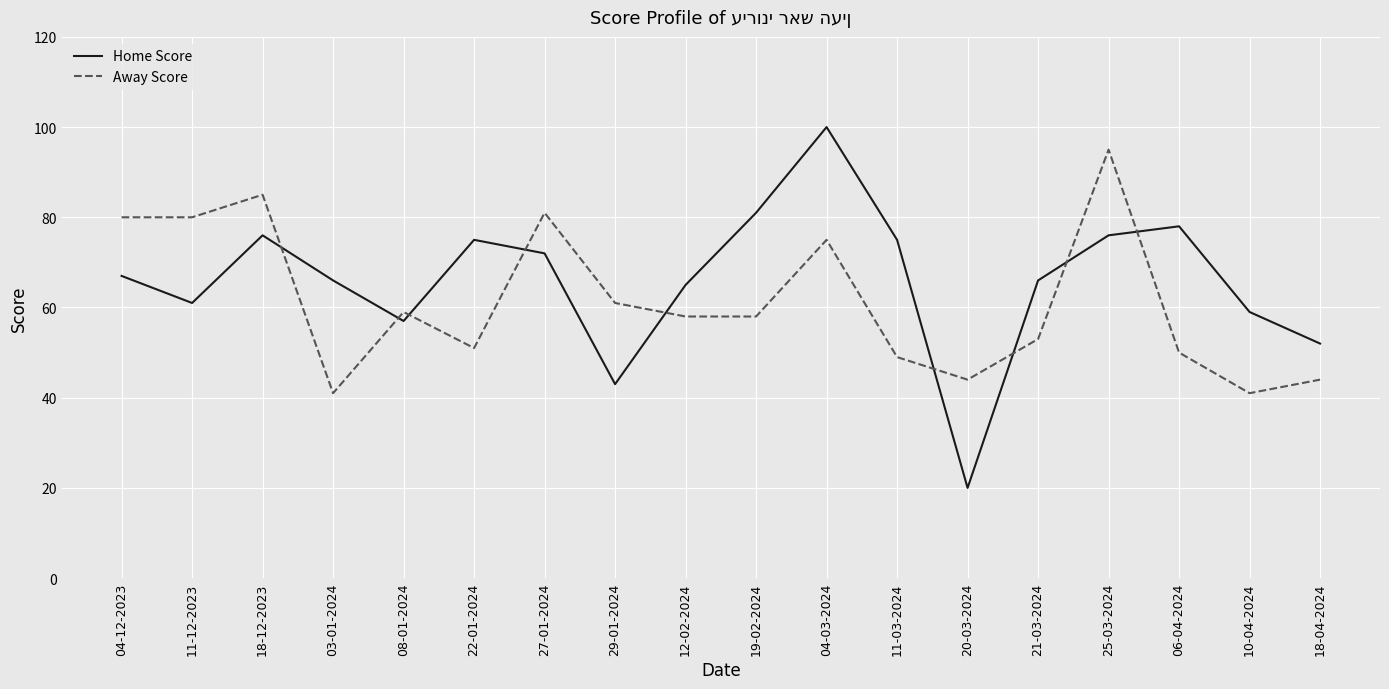

How many lines are shown in the chart?

2